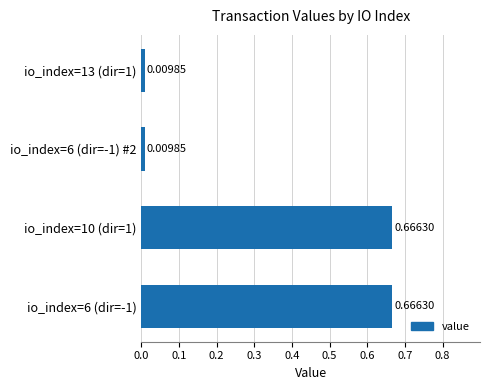

What is the change in value from io_index=6 (dir=-1) to io_index=13 (dir=1)?

-0.7